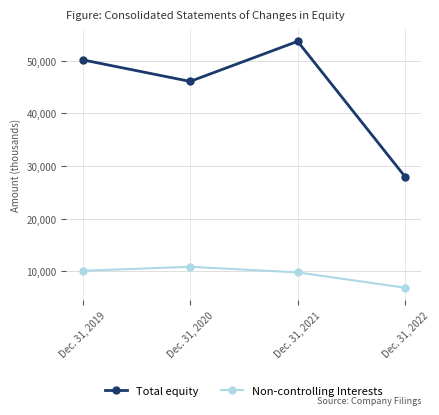

What is the smallest value displayed?

6860